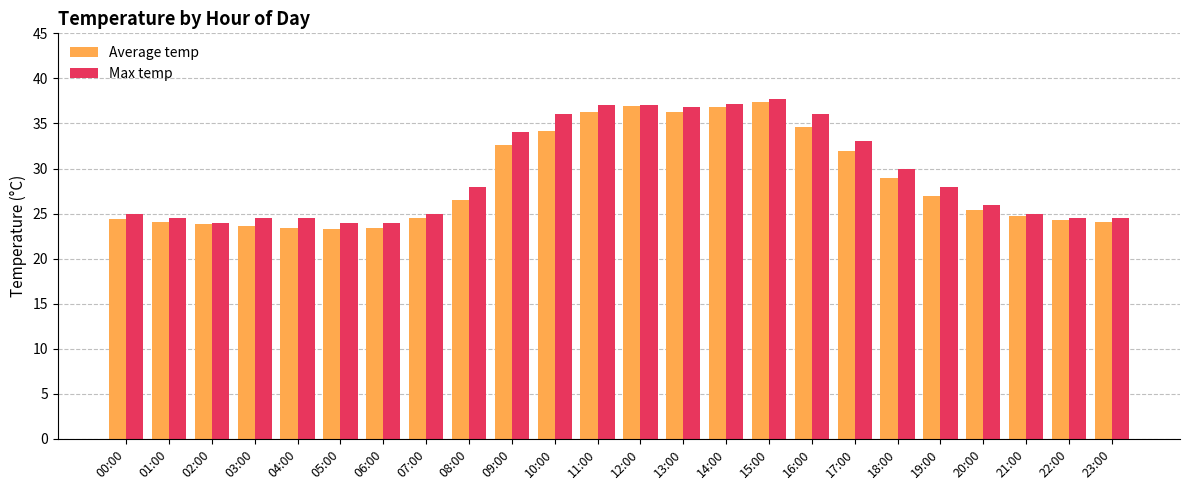

How many data points does each series have?

24